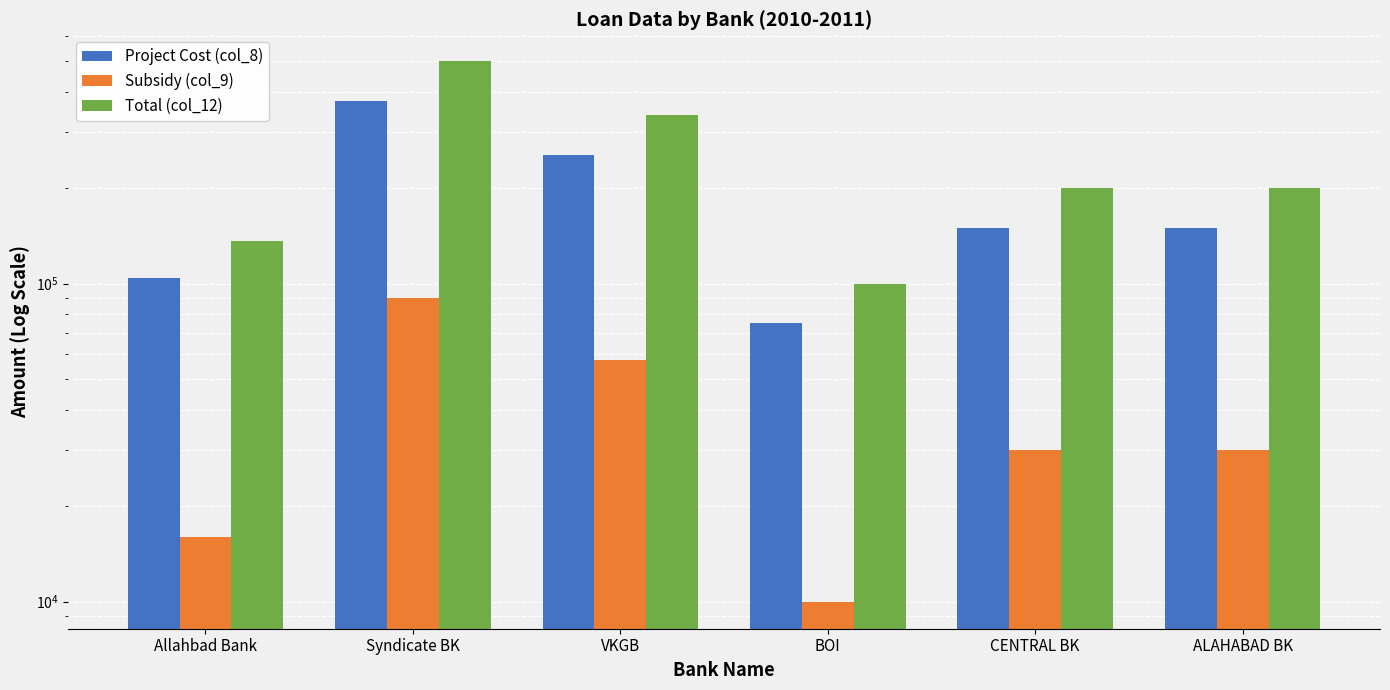

List the series in order of their peak value, lowest first.

Subsidy (col_9), Project Cost (col_8), Total (col_12)